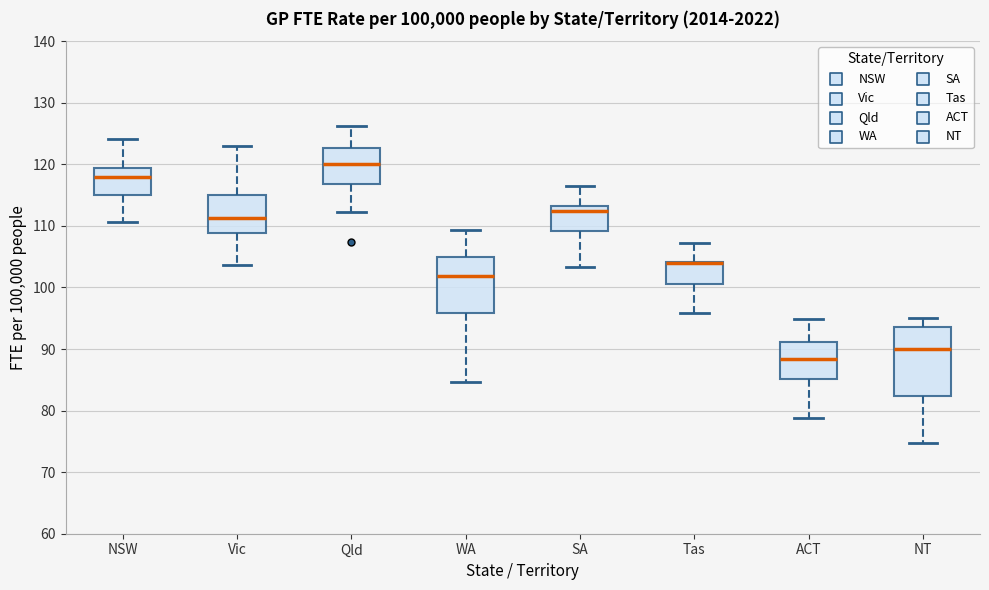

Reading left to right, read every box against the y-axis: the position of its median line, the range the box covers, and the ends of its whiskers. The values are not printed on the chart, so give them approximately, as read against the axis.

NSW: median 118, box 115 to 119, whiskers 111 to 124
Vic: median 111, box 109 to 115, whiskers 104 to 123
Qld: median 120, box 117 to 123, whiskers 112 to 126
WA: median 102, box 96 to 105, whiskers 85 to 109
SA: median 112, box 109 to 113, whiskers 103 to 116
Tas: median 104 (drawn on the box's upper edge), box 101 to 104, whiskers 96 to 107
ACT: median 88, box 85 to 91, whiskers 79 to 95
NT: median 90, box 82 to 94, whiskers 75 to 95